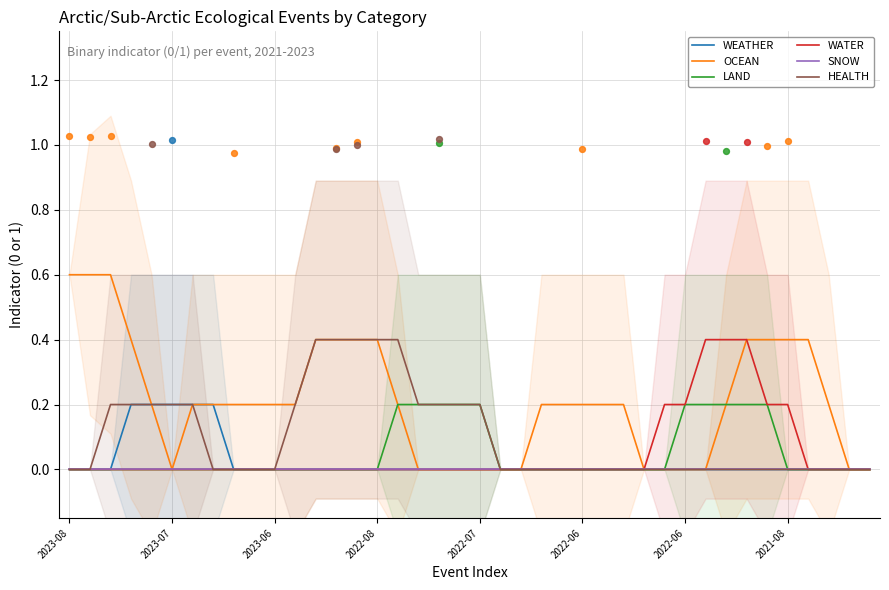

What is the total value across all series at 27?

0.2